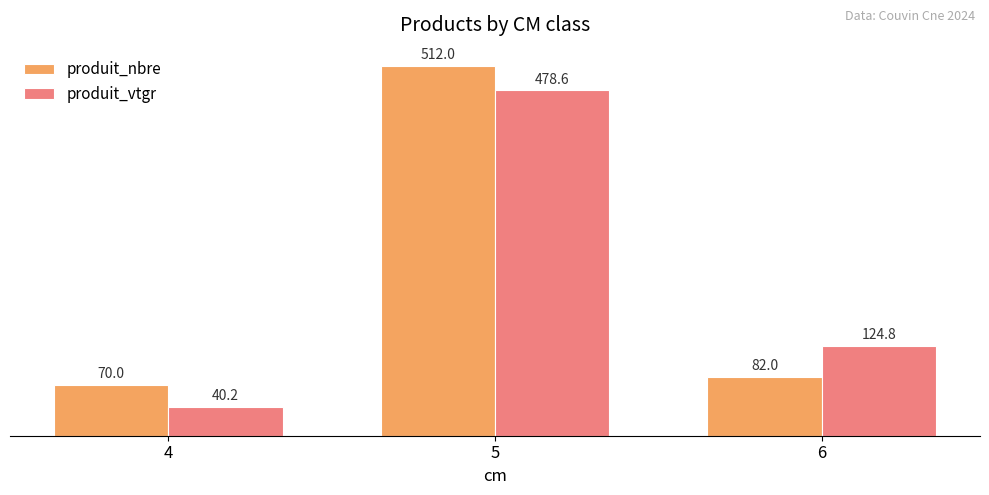

What is the greatest value displayed?

512.0